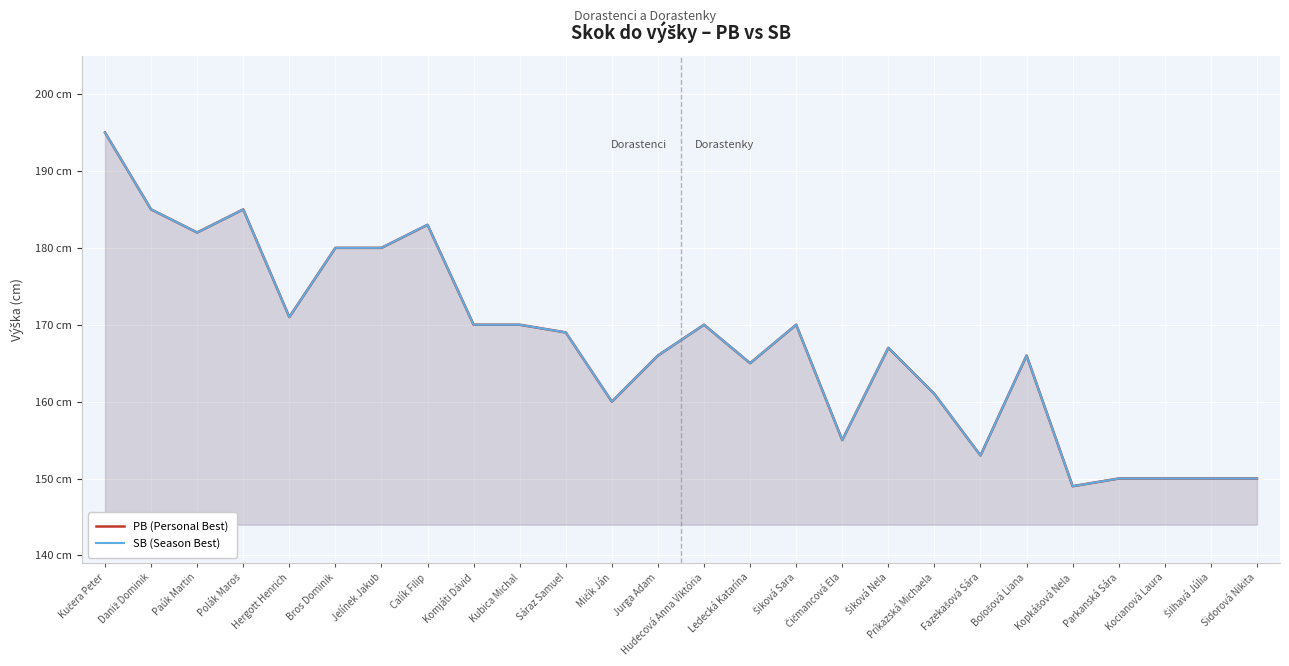

What is the label of the 14th point from the right?

Jurga Adam